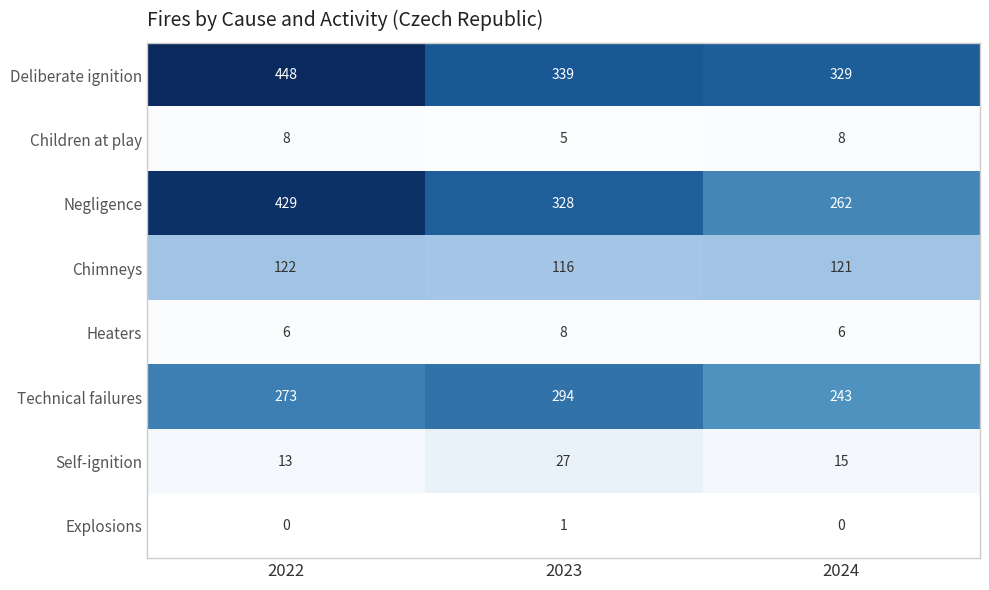

What is the total value across all series at 2024?

984